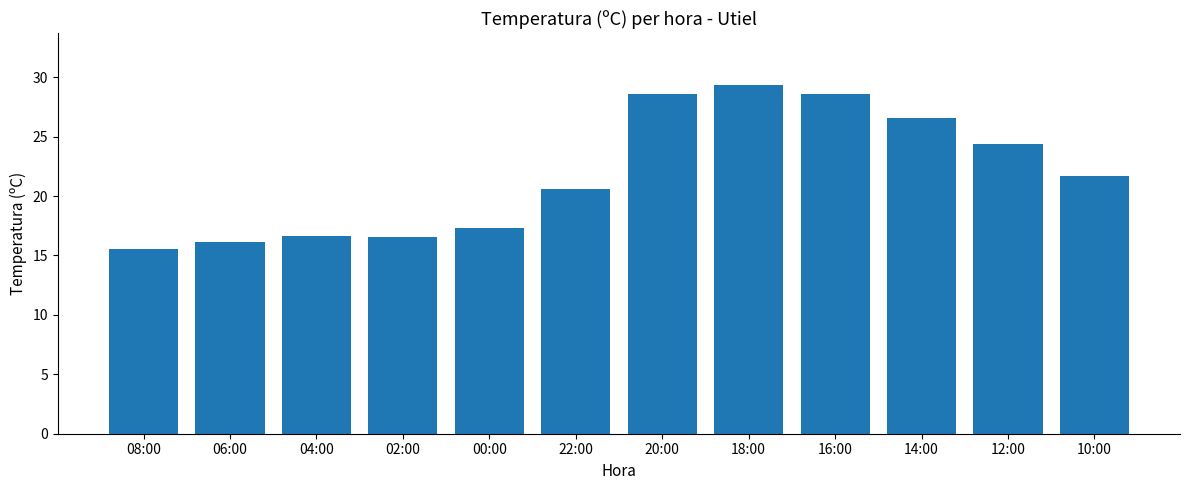

What is the label of the 8th bar from the left?

18:00